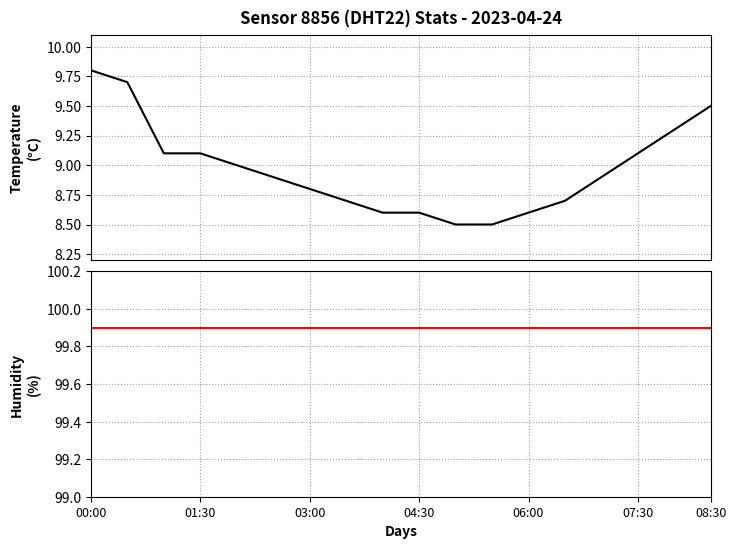

The humidity series shows 149.7 at 16. True or false?

False